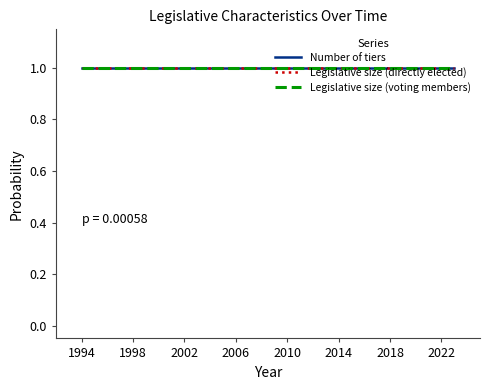

True or false: Number of tiers and Legislative size (voting members) intersect in this chart.

False